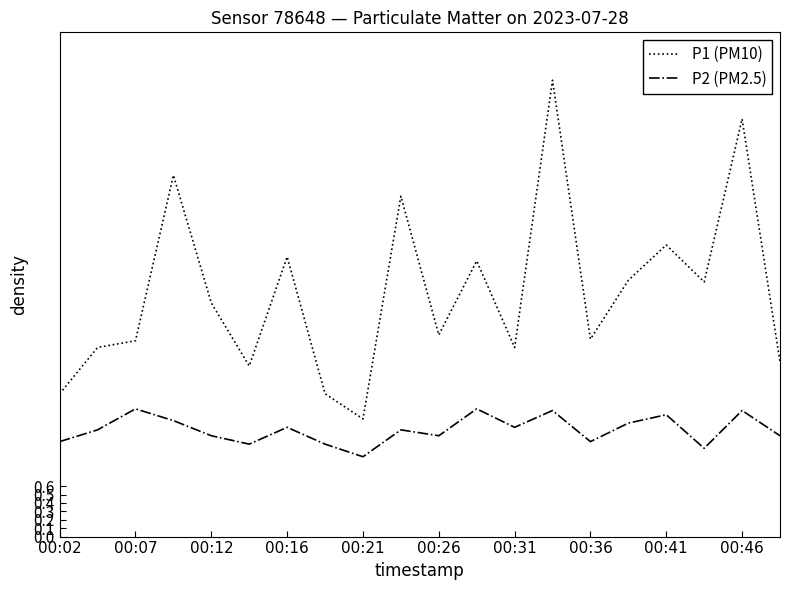

True or false: P1 (PM10) and P2 (PM2.5) intersect in this chart.

False